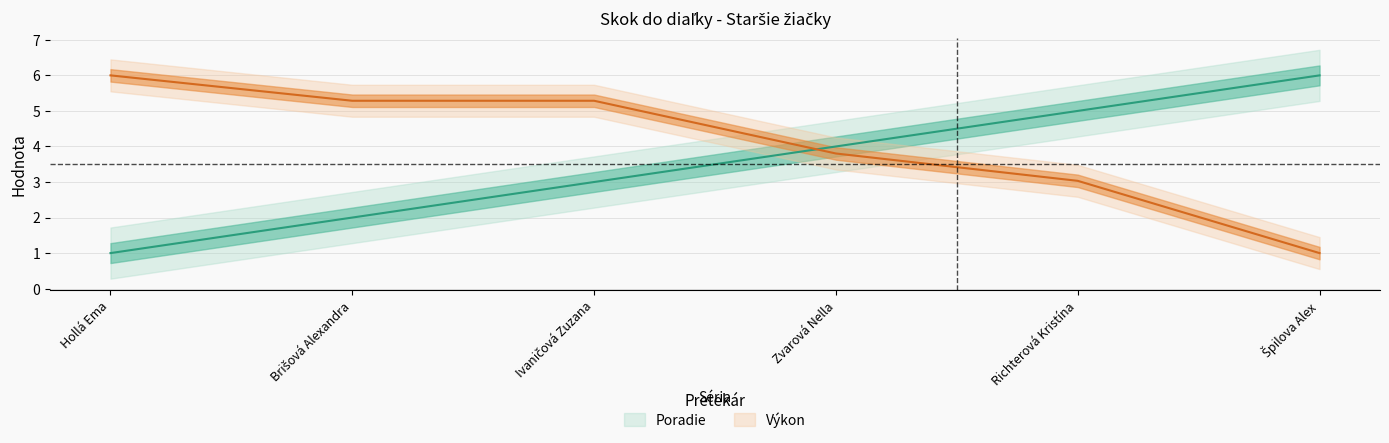

What is the sum of the Poradie values at Špilova Alex and Zvarová Nella?

10.0